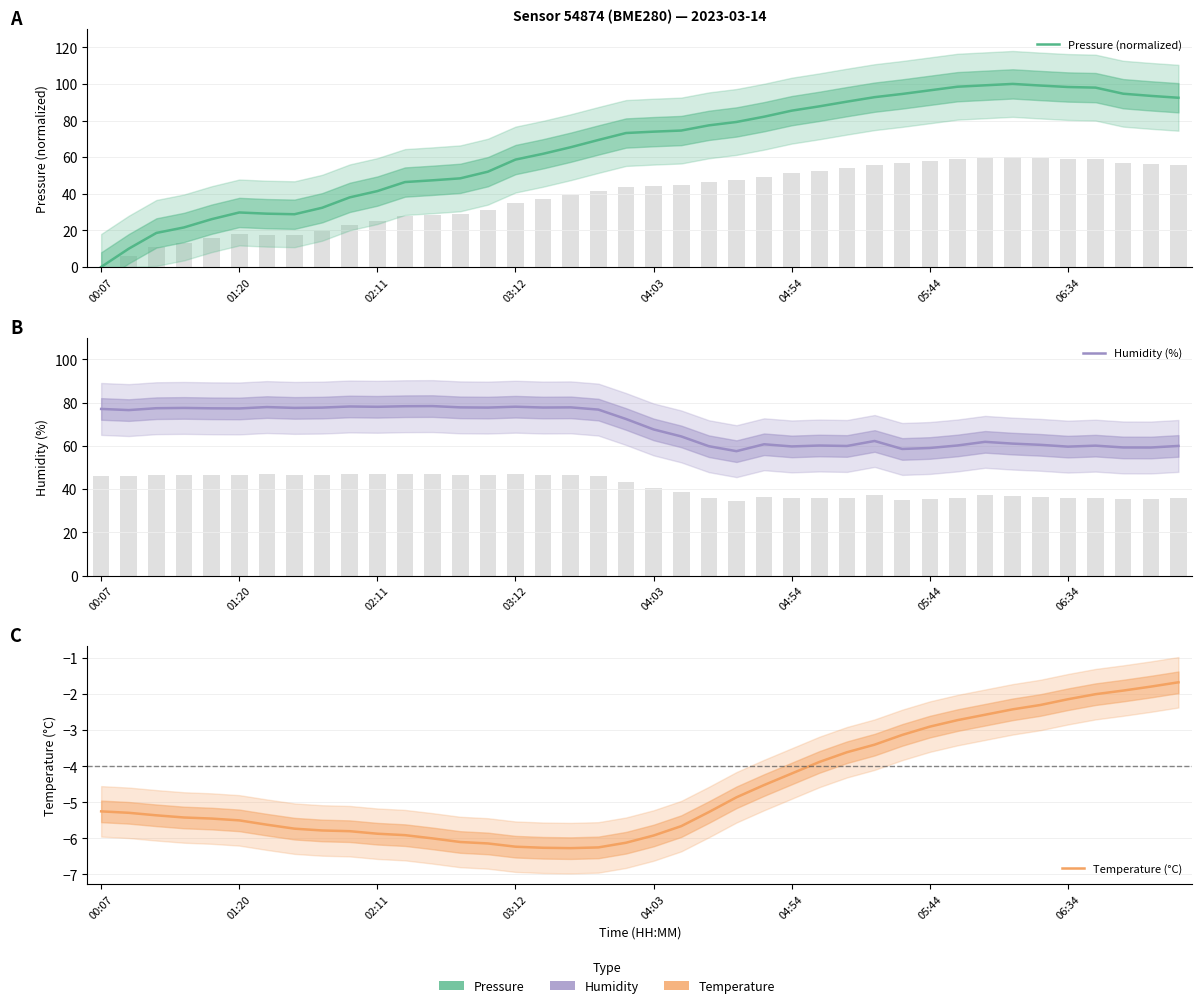

Which series has the largest total across all categories?

Humidity (%)